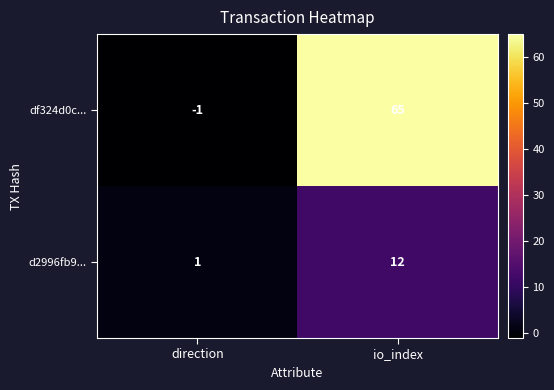

What is the spread (max minus min) of values at direction?

2